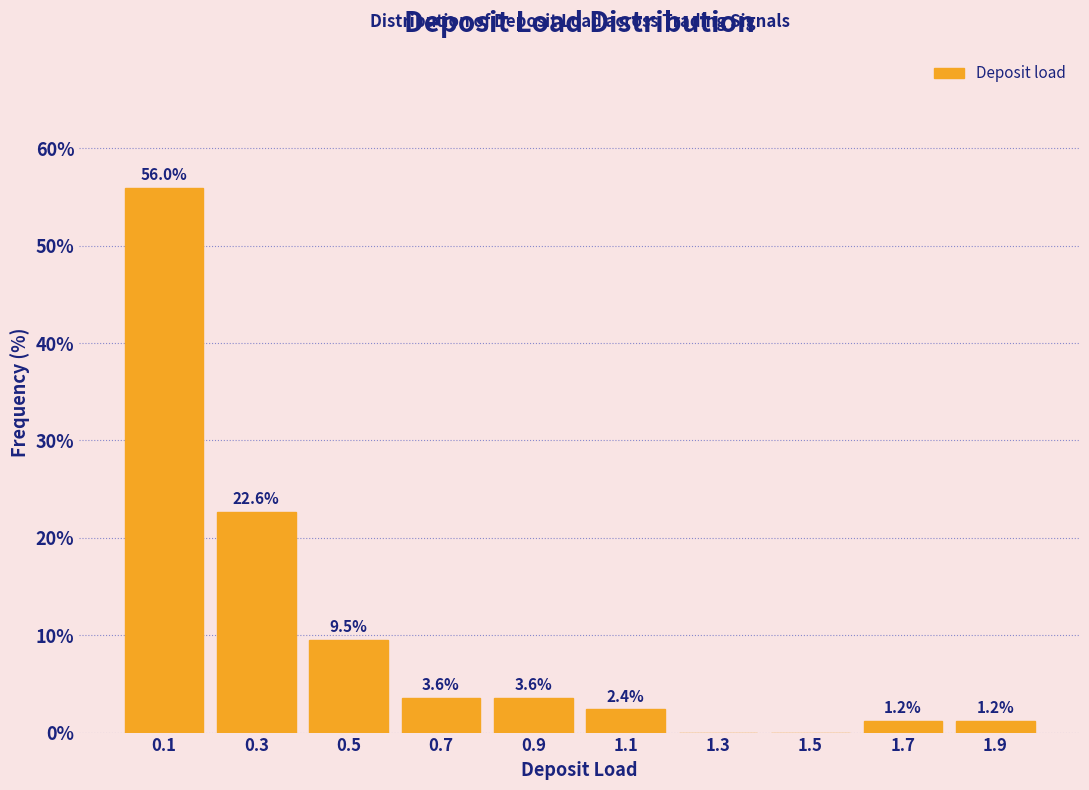

Over which range of the x-axis is the bar tallest?

0.0 to 0.2